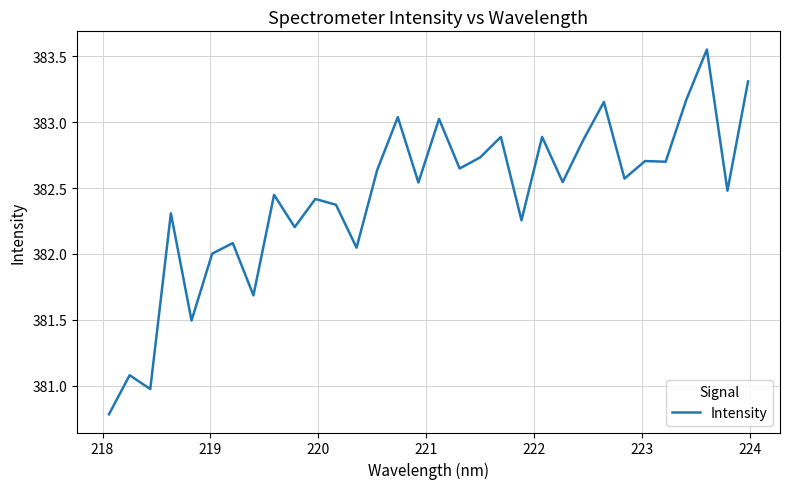

What is the minimum value shown in the chart?

380.8